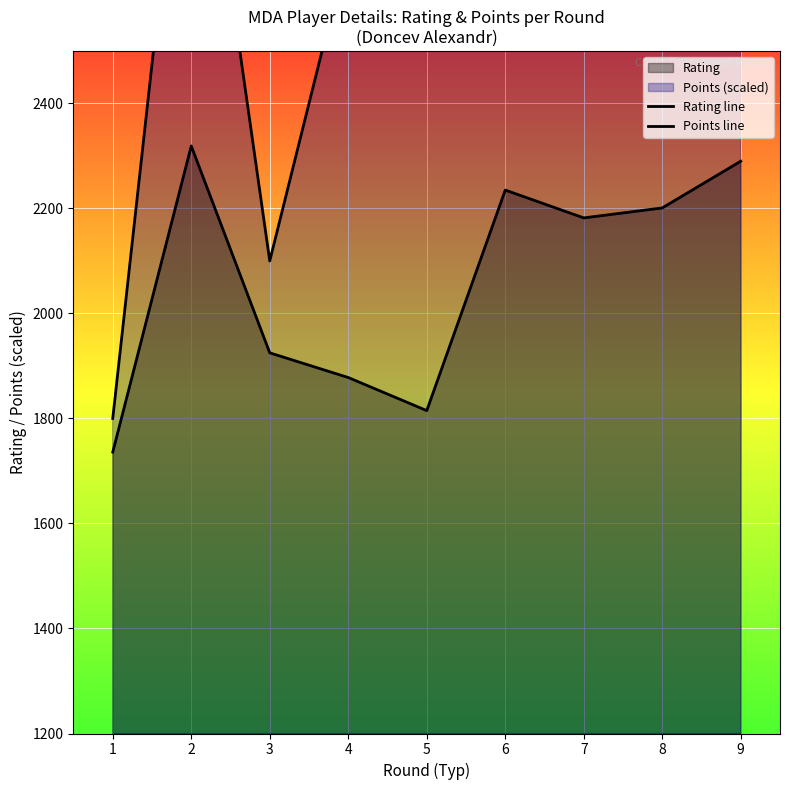

How many data points does each series have?

9